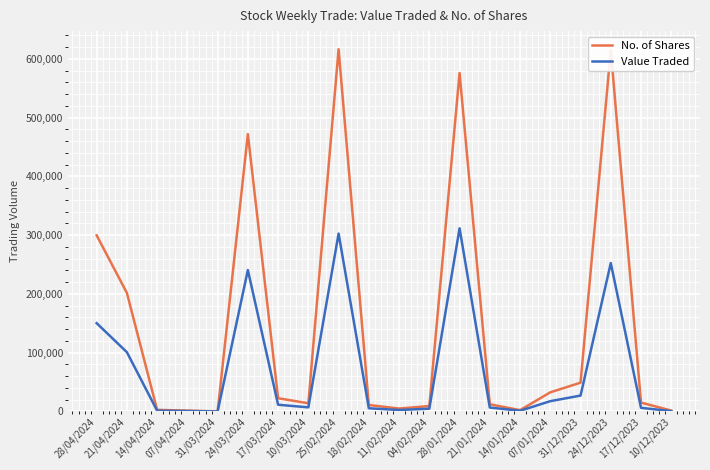

What is the smallest value displayed?

41